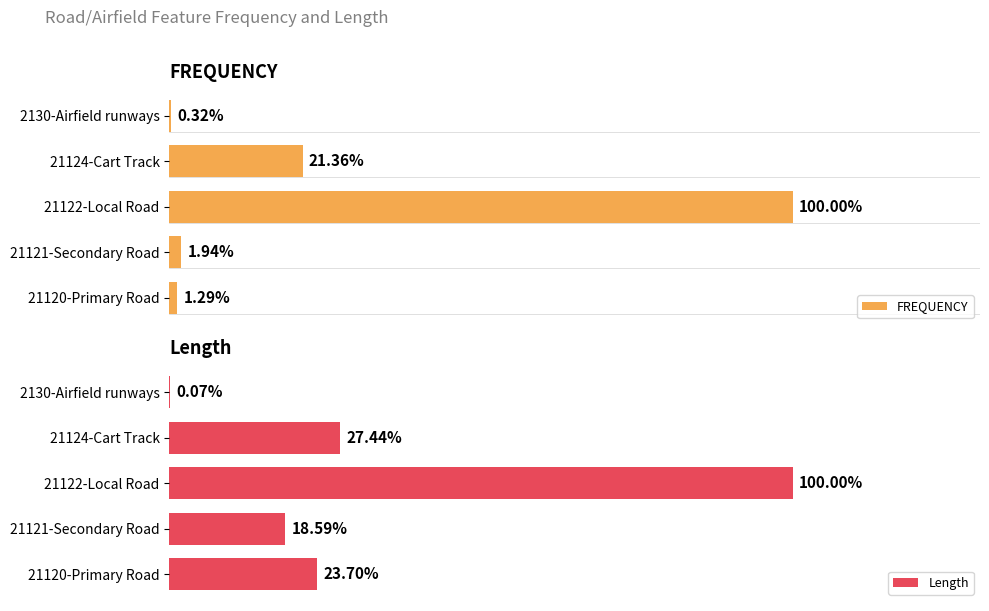

Rank the series at 21120-Primary Road from highest to lowest value.

Length, FREQUENCY